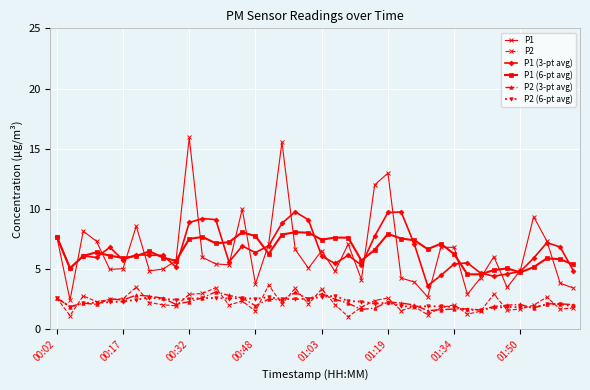

How many series are shown in this chart?

6